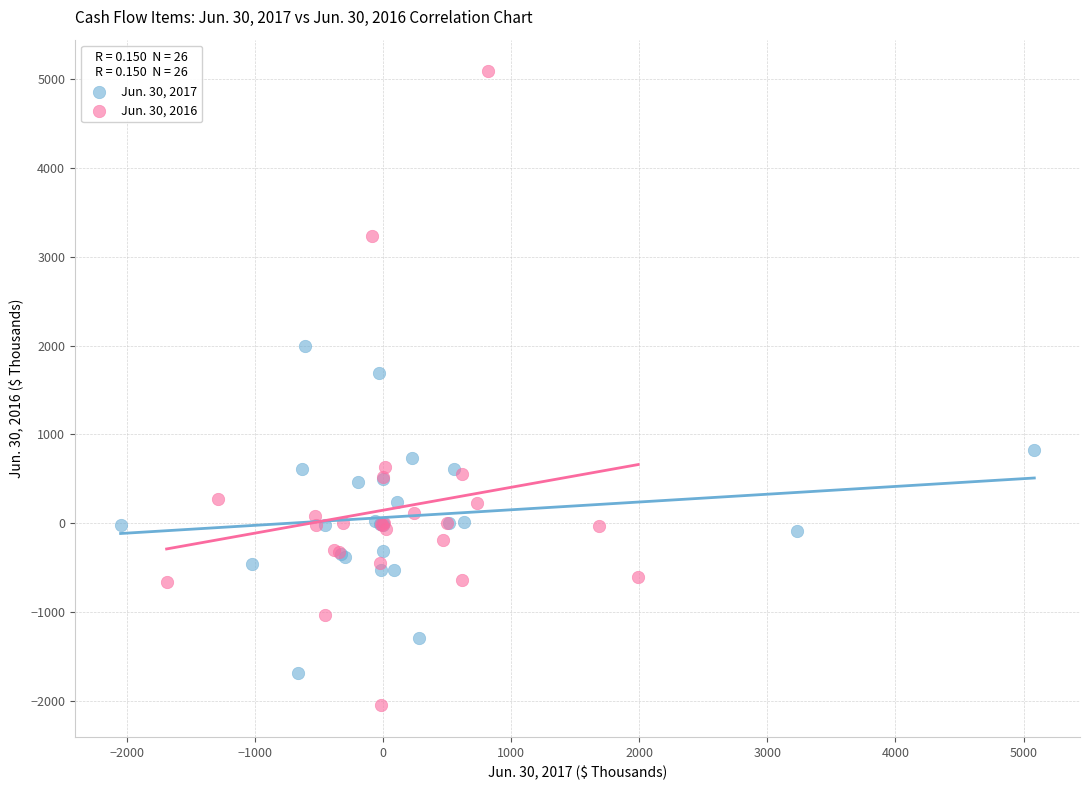

Which series contains the highest Y value?

Jun. 30, 2016